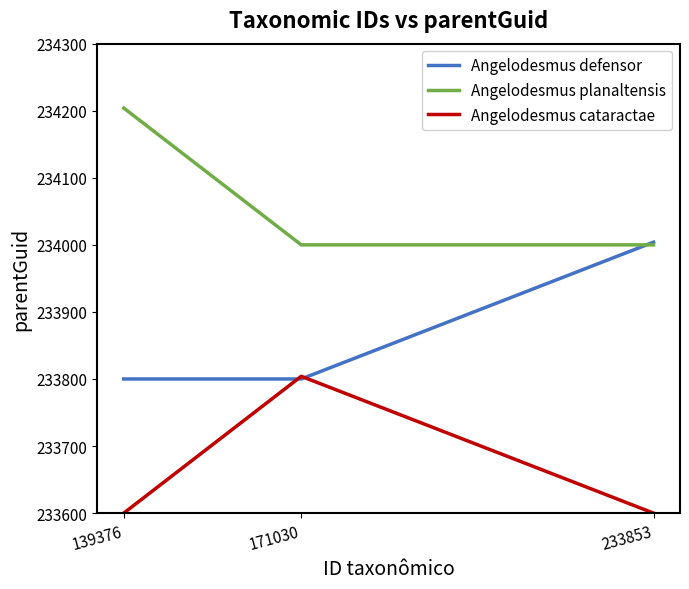

What is the difference between the highest and lowest values at 171030?

200